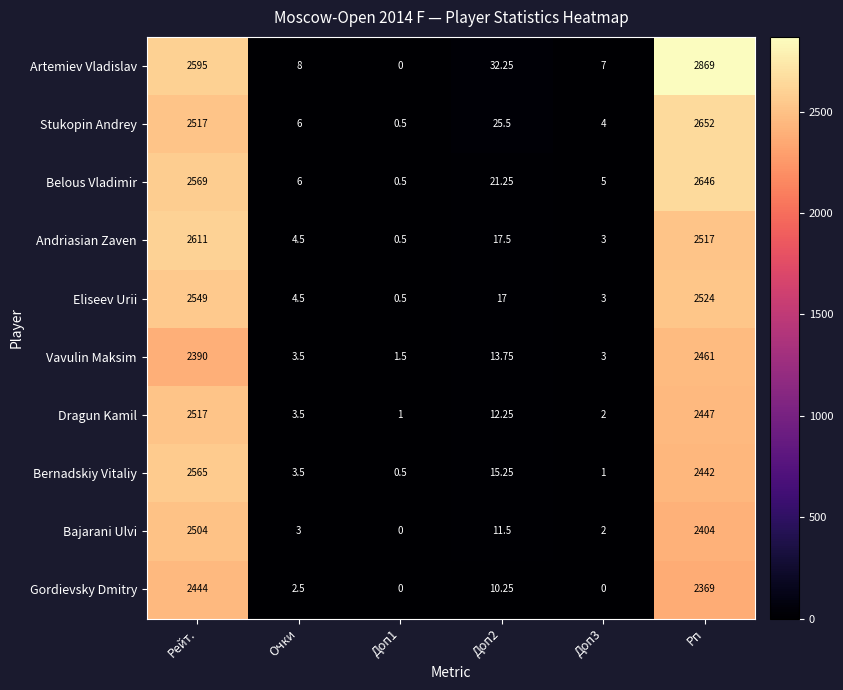

Which label corresponds to the largest value in the chart?

Рп